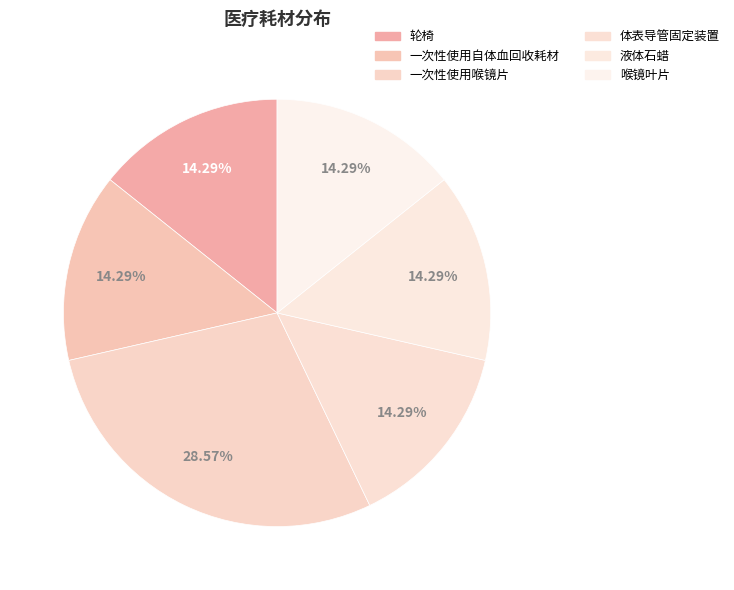

How many segments does this pie chart have?

6